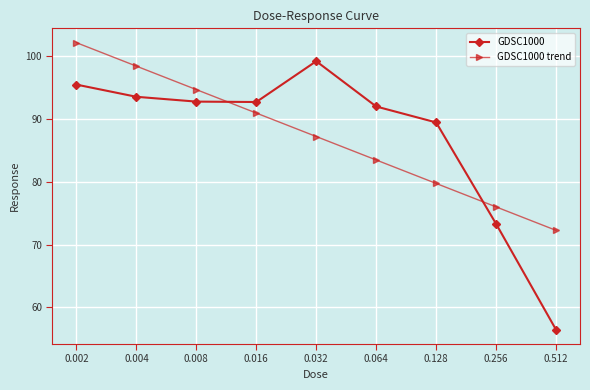

Where do GDSC1000 trend and GDSC1000 first cross each other?

0.008 and 0.016